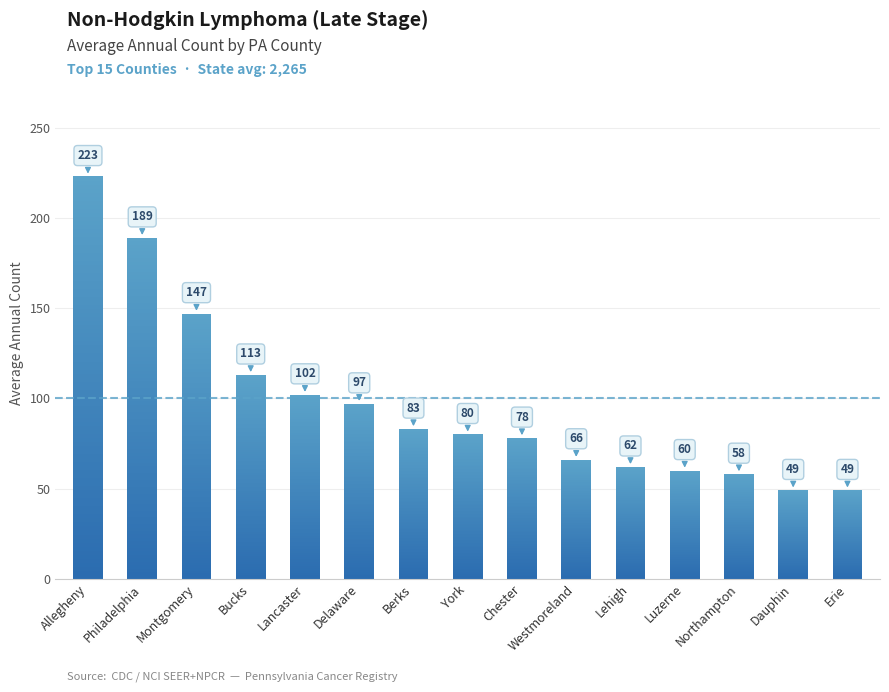

What is the smallest value displayed?

49